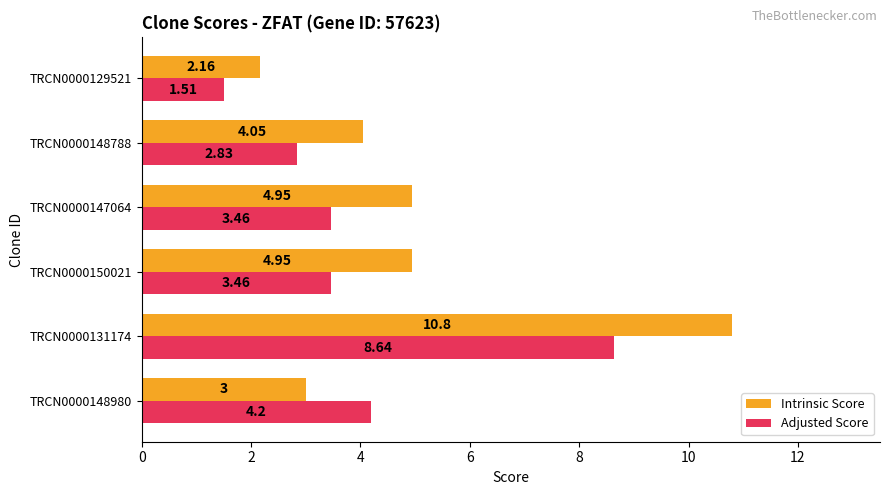

Rank the series by their average value, from highest to lowest.

Intrinsic Score, Adjusted Score